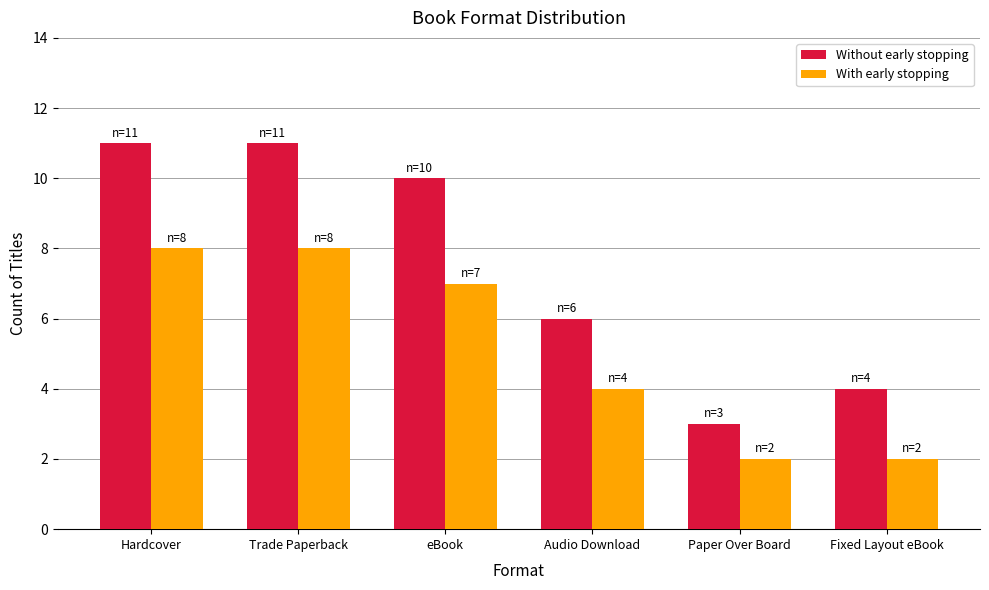

Count the Without early stopping values in the range 4 to 11.

5